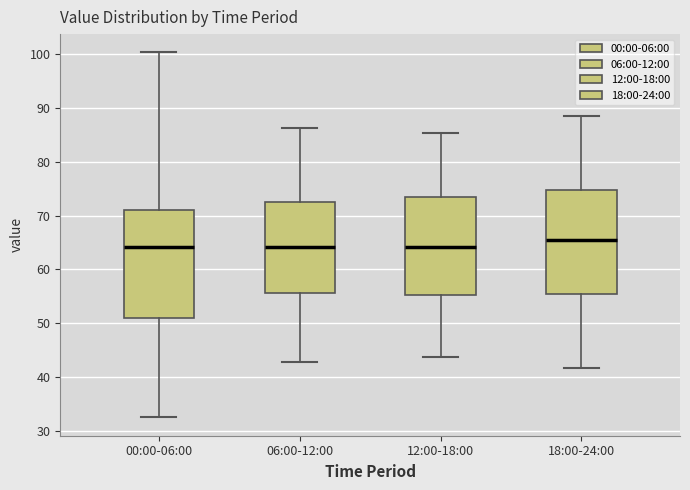

Reading left to right, read every box against the y-axis: the position of its median line, the range the box covers, and the ends of its whiskers. The values are not printed on the chart, so give them approximately, as read against the axis.

00:00-06:00: median 64, box 51 to 71, whiskers 32 to 100
06:00-12:00: median 64, box 56 to 72, whiskers 43 to 86
12:00-18:00: median 64, box 55 to 73, whiskers 44 to 85
18:00-24:00: median 66, box 55 to 75, whiskers 42 to 89